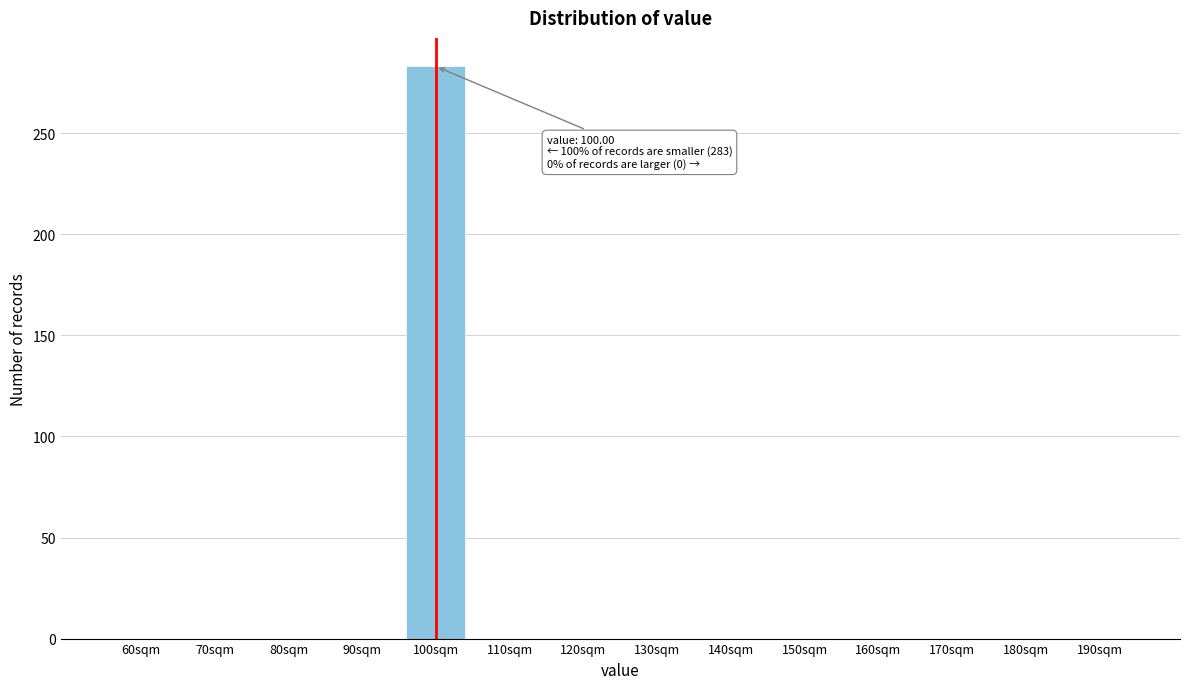

Reading left to right, what are all the values shown in this chart?

60sqm=0	70sqm=0	80sqm=0	90sqm=0	100sqm=283	110sqm=0	120sqm=0	130sqm=0	140sqm=0	150sqm=0	160sqm=0	170sqm=0	180sqm=0	190sqm=0